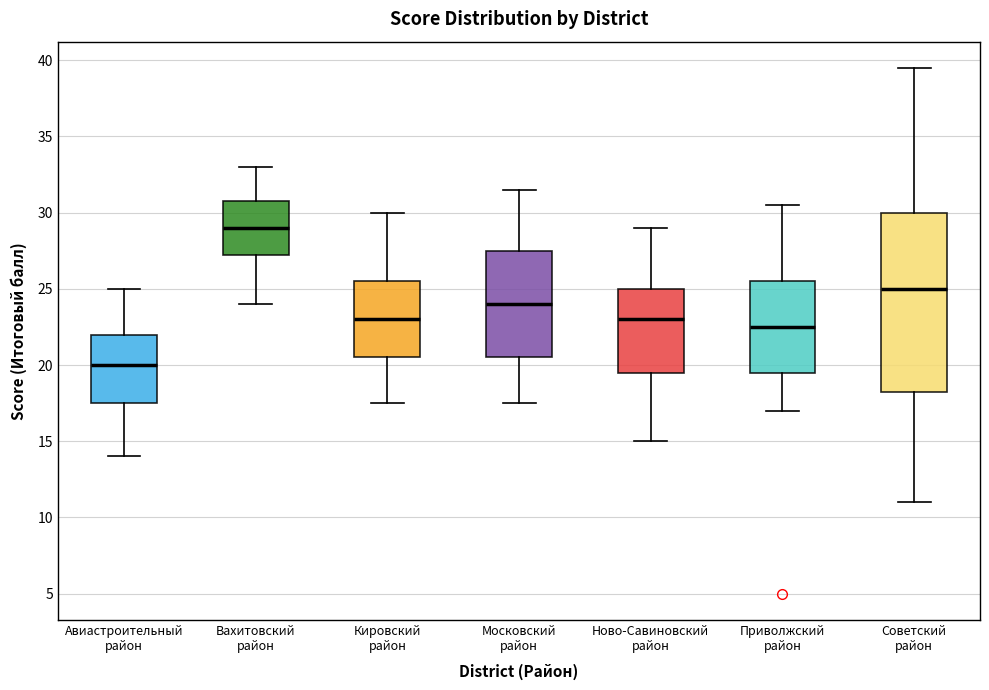

Reading left to right, read every box against the y-axis: the position of its median line, the range the box covers, and the ends of its whiskers. The values are not printed on the chart, so give them approximately, as read against the axis.

Авиастроительный район: median 20.0, box 17.5 to 22.0, whiskers 14.0 to 25.0
Вахитовский район: median 29.0, box 27.5 to 31.0, whiskers 24.0 to 33.0
Кировский район: median 23.0, box 20.5 to 25.5, whiskers 17.5 to 30.0
Московский район: median 24.0, box 20.5 to 27.5, whiskers 17.5 to 31.5
Ново-Савиновский район: median 23.0, box 19.5 to 25.0, whiskers 15.0 to 29.0
Приволжский район: median 22.5, box 19.5 to 25.5, whiskers 17.0 to 30.5
Советский район: median 25.0, box 18.5 to 30.0, whiskers 11.0 to 39.5